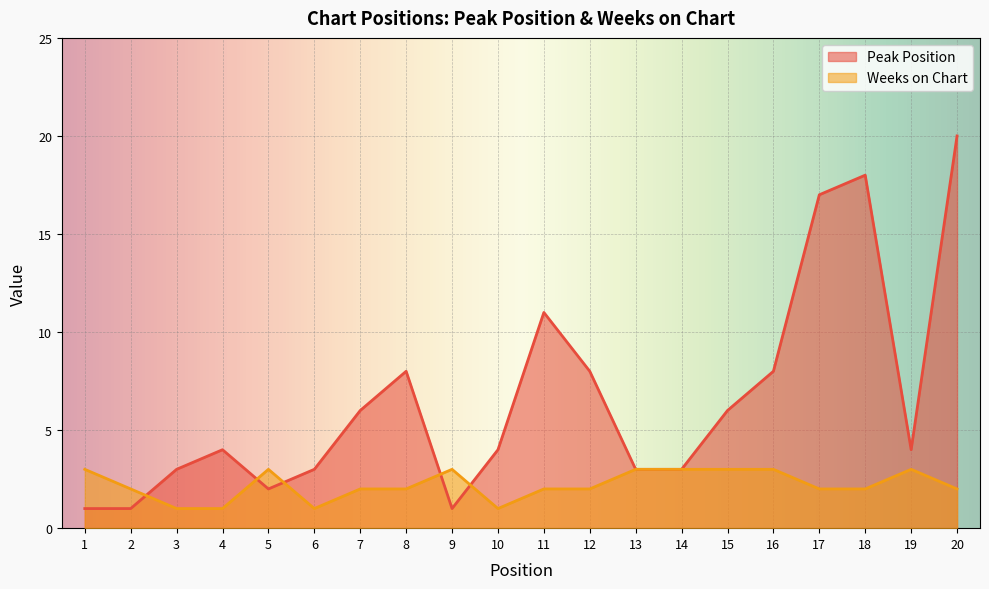

The Peak Position series shows 8 at 7. True or false?

False